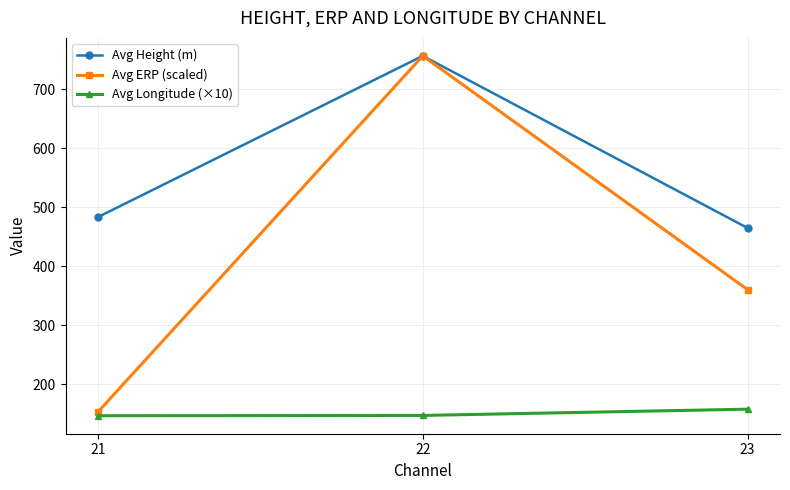

What is the spread (max minus min) of values at 22?

609.4